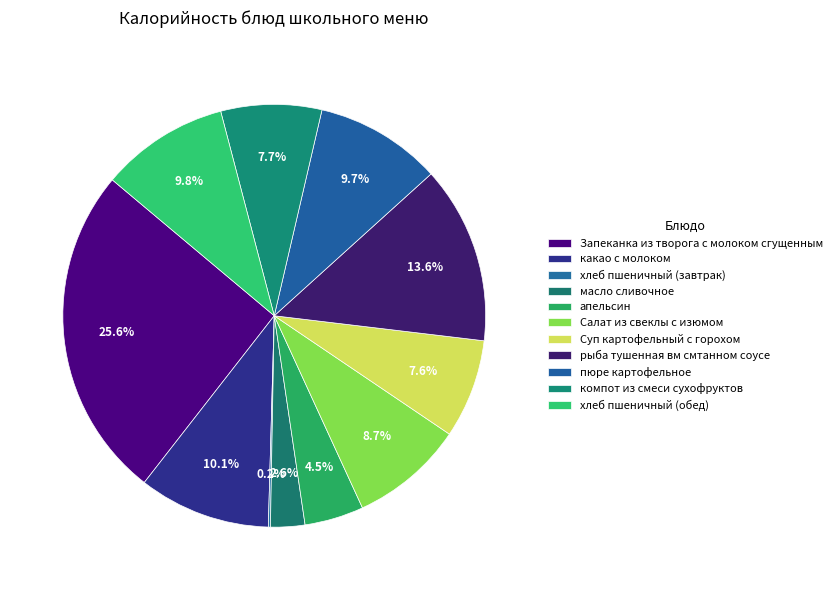

How many segments does this pie chart have?

11